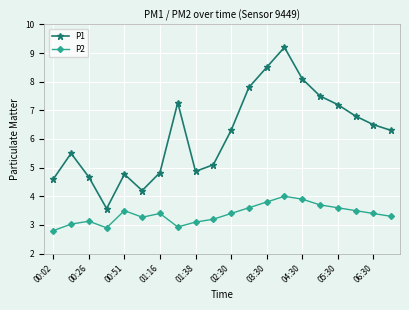

In P1, how many points are higher than both neighbors (excluding endpoints)?

4